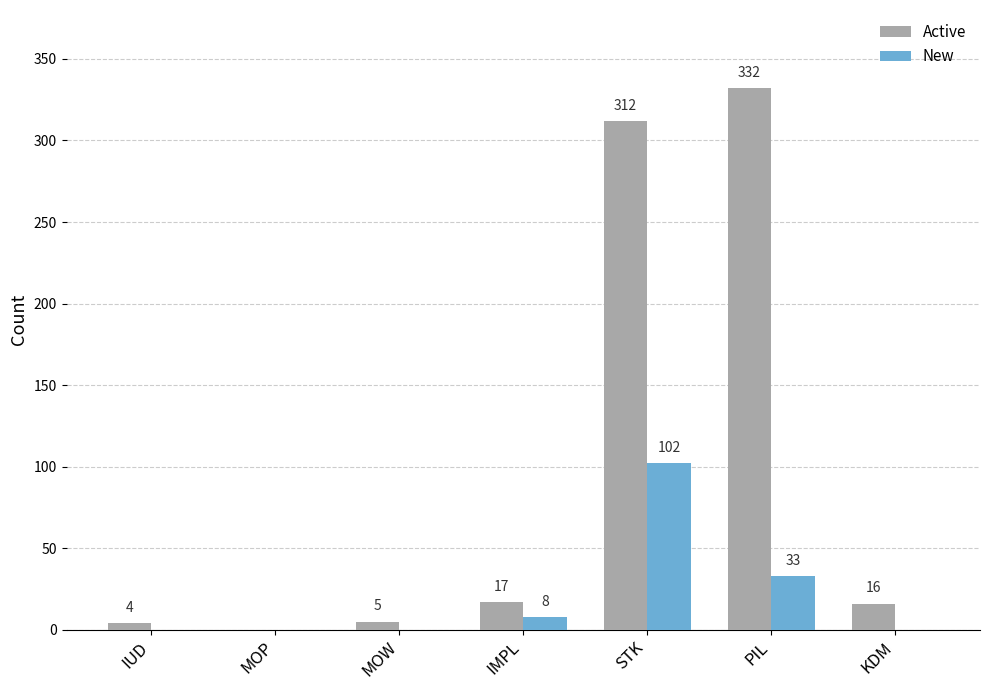

How many groups of bars are there?

7